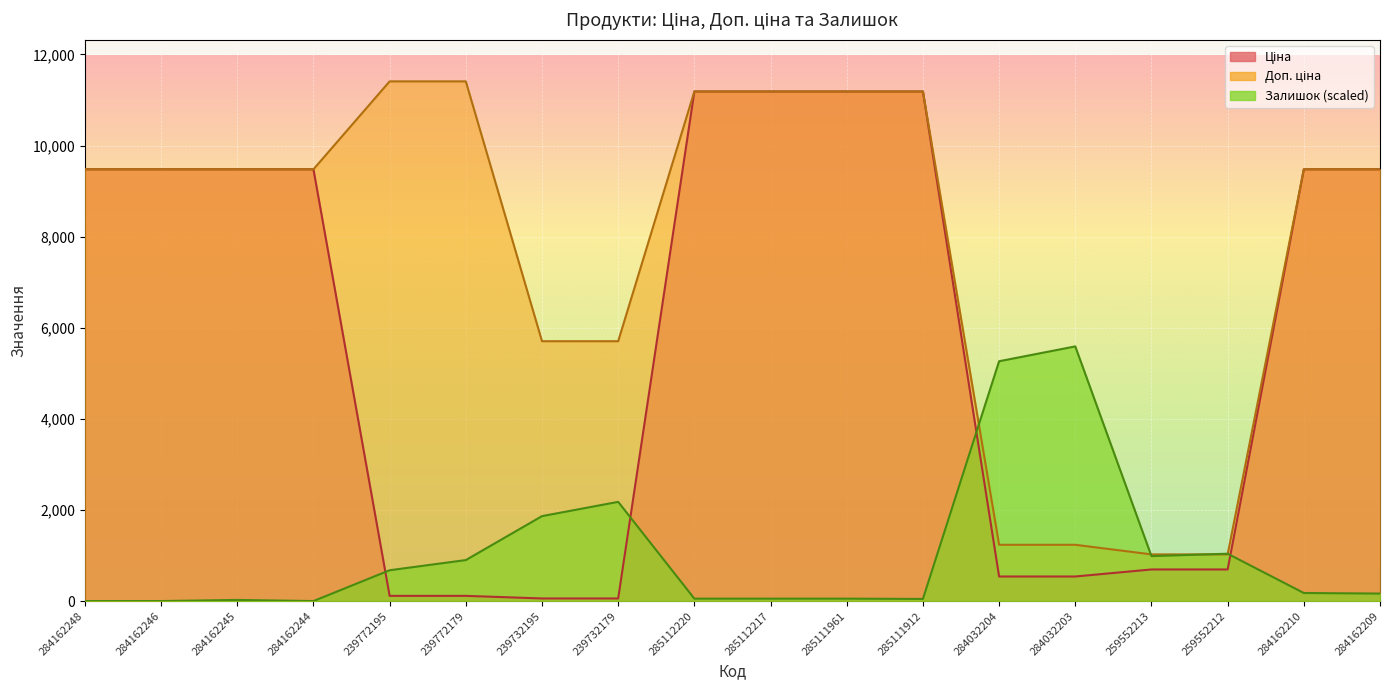

Which series has the widest spread of values?

Ціна